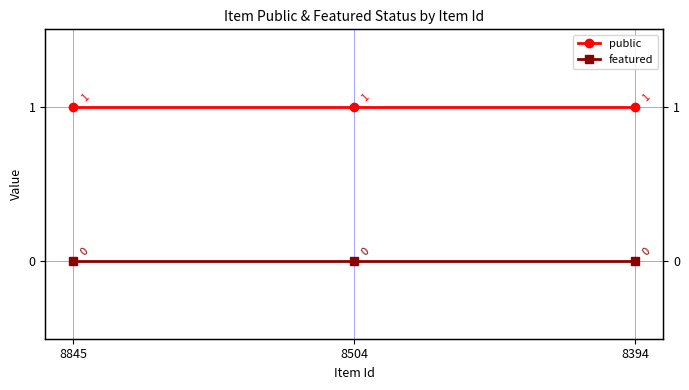

What is the total value across all series at 8845?

1